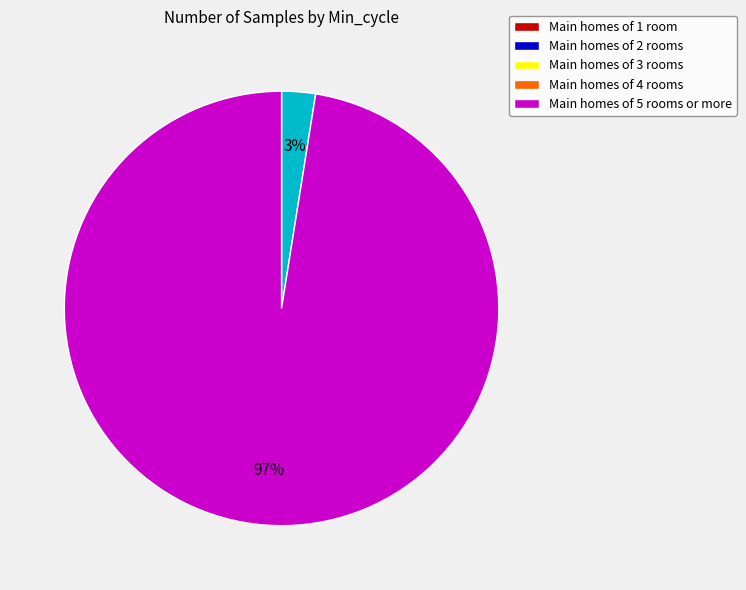

Is there any slice that represents more than half of the pie?

Yes